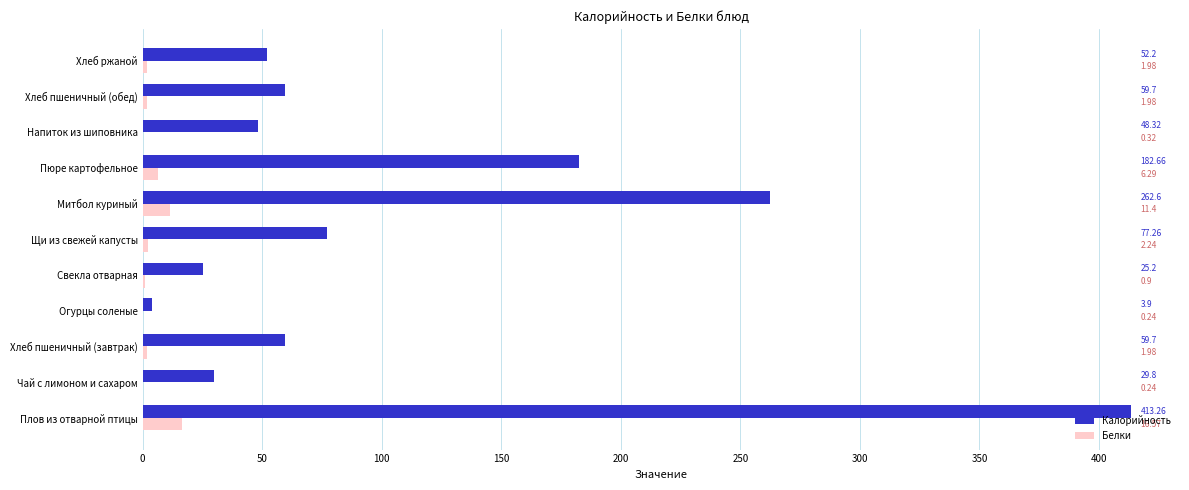

At which category is the sum across all series the highest?

Плов из отварной птицы